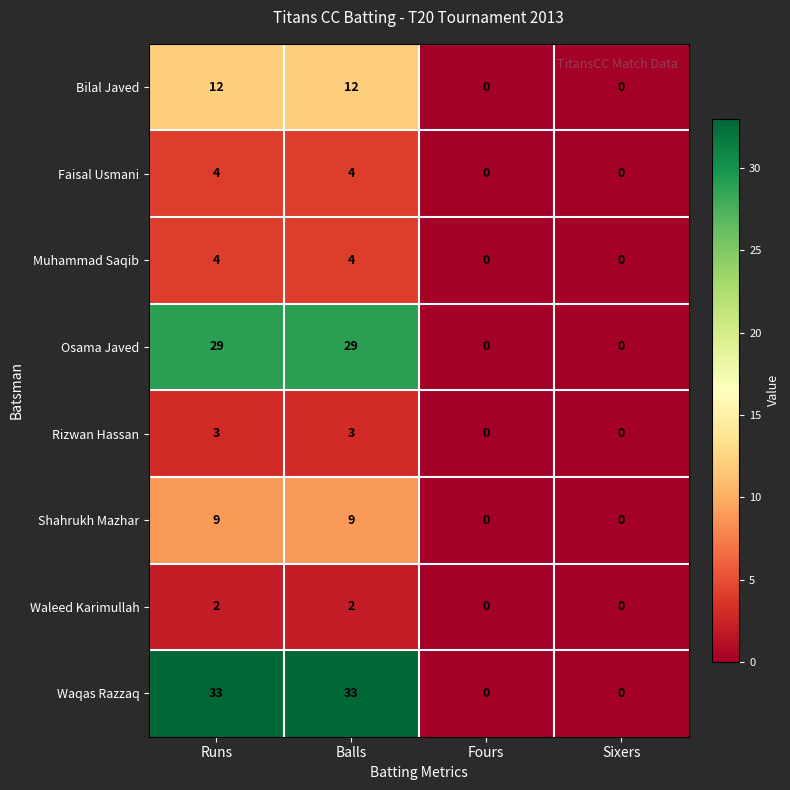

What value does the Osama Javed series have at Balls?

29